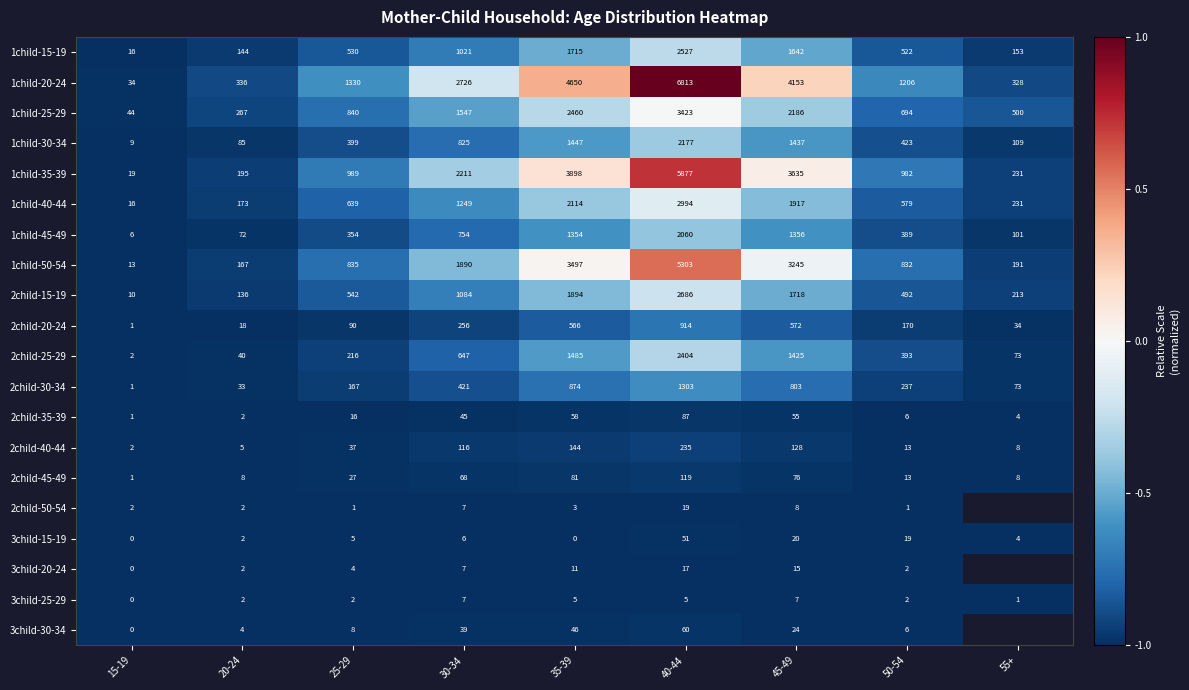

Rank the series by their maximum value, from lowest to highest.

3child-25-29, 3child-20-24, 2child-50-54, 3child-15-19, 3child-30-34, 2child-35-39, 2child-45-49, 2child-40-44, 2child-20-24, 2child-30-34, 1child-45-49, 1child-30-34, 2child-25-29, 1child-15-19, 2child-15-19, 1child-40-44, 1child-25-29, 1child-50-54, 1child-35-39, 1child-20-24